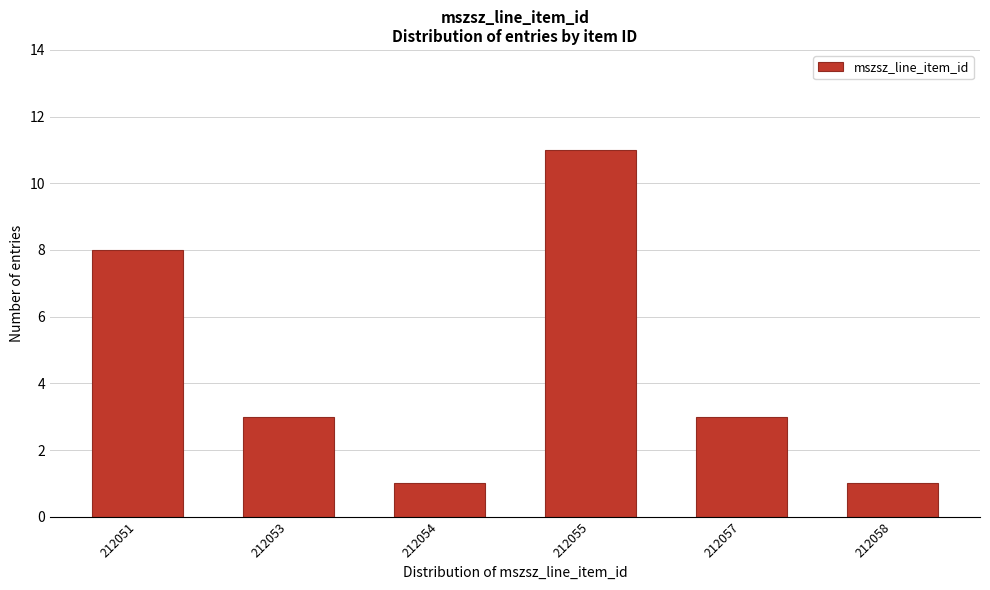

Reading left to right, list all the values displayed in this chart.

8	3	1	11	3	1